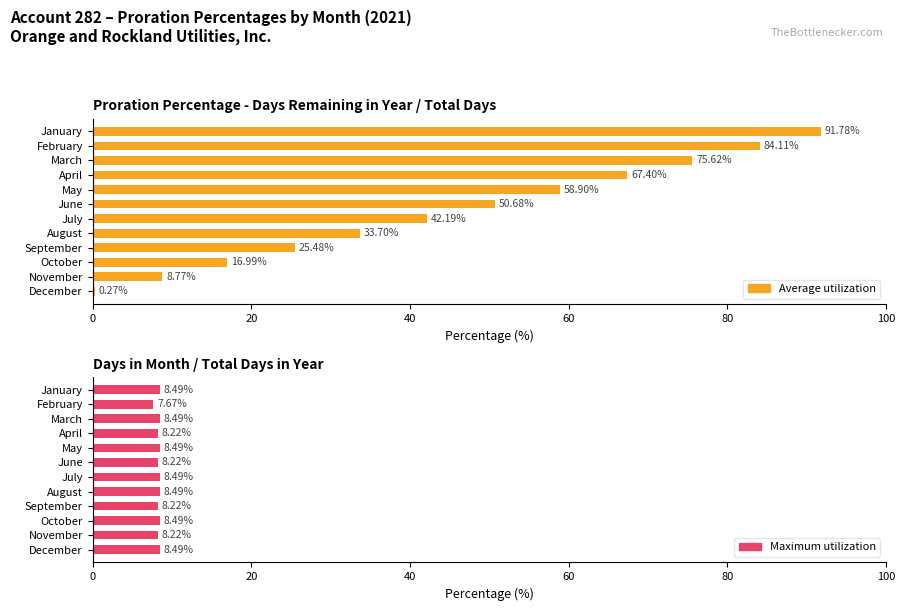

What is the total value across all series at October?

25.5